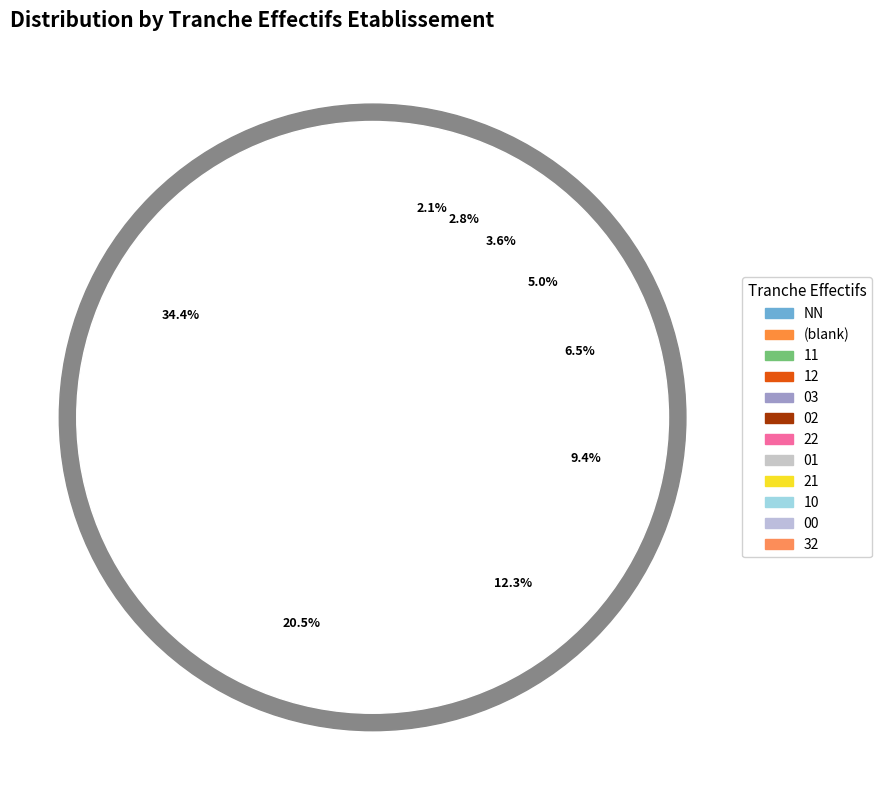

How much of the chart is everything except 32?

99.2%